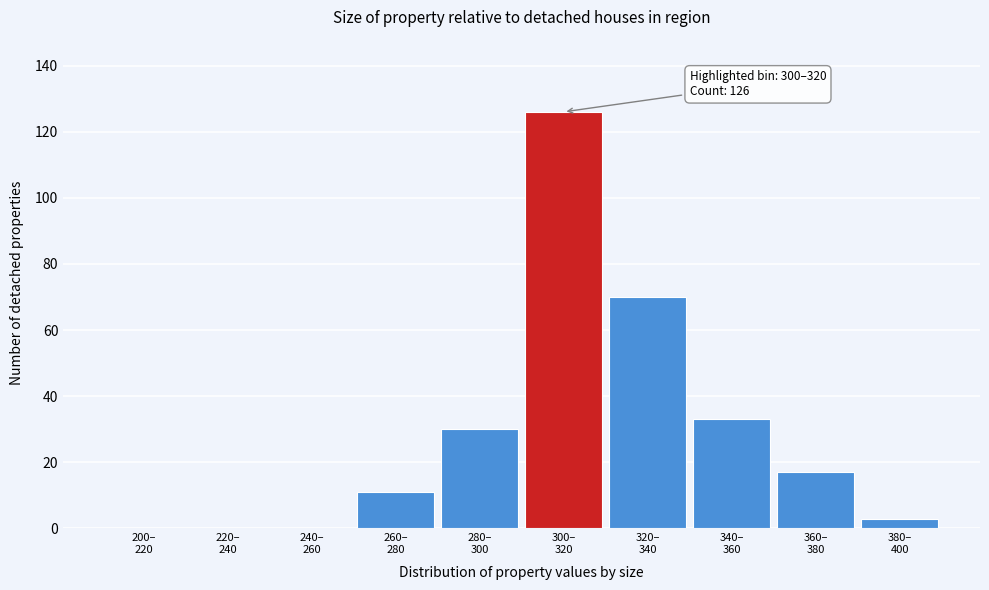

What is the greatest value displayed?

126